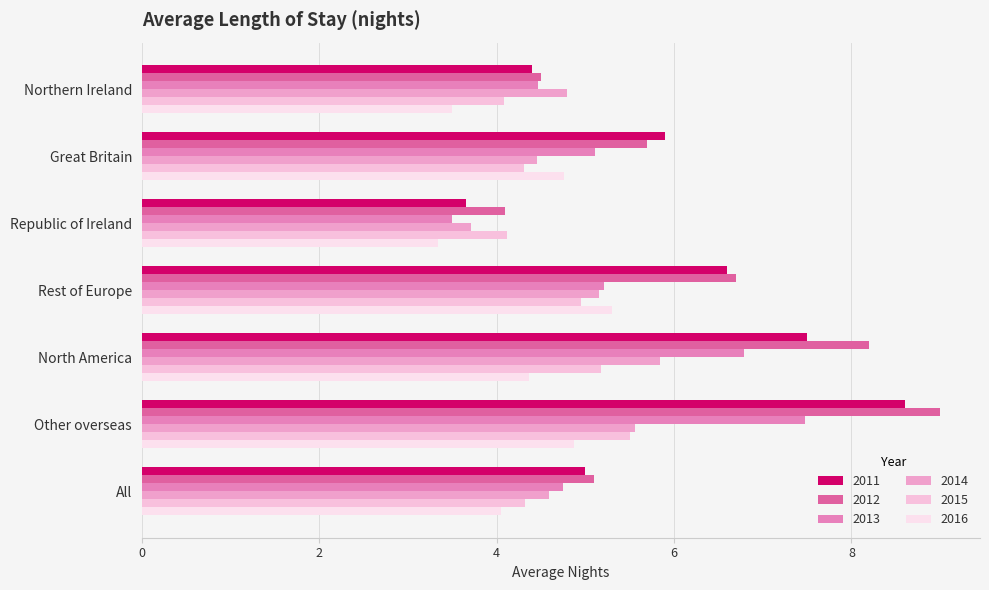

What position from the right is Rest of Europe?

4